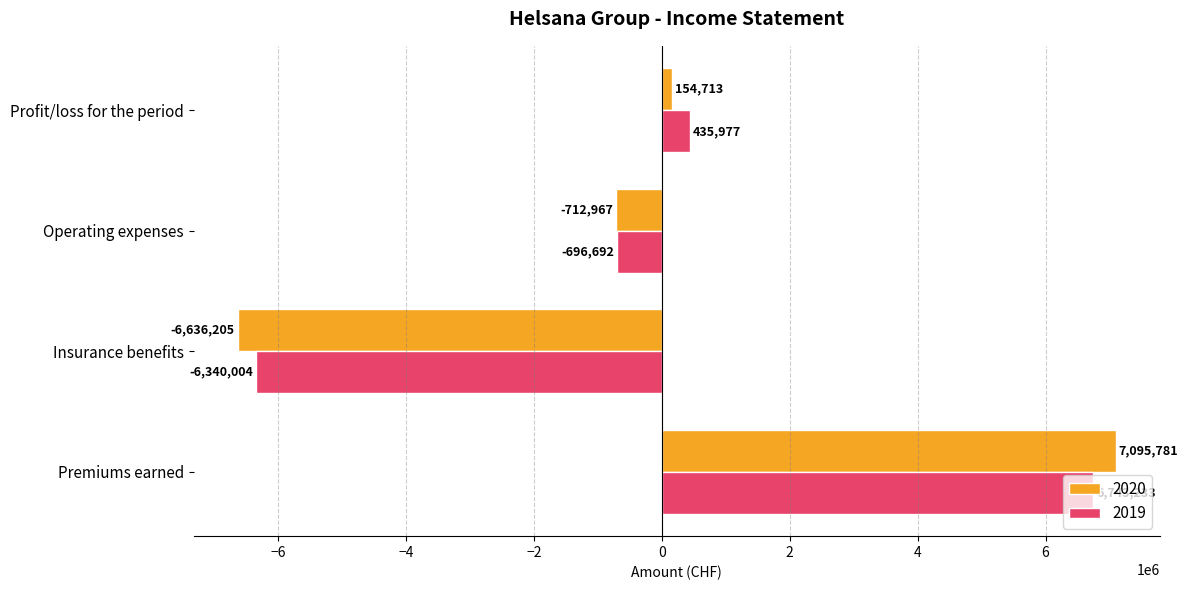

What are all the series names shown in the legend?

2020, 2019